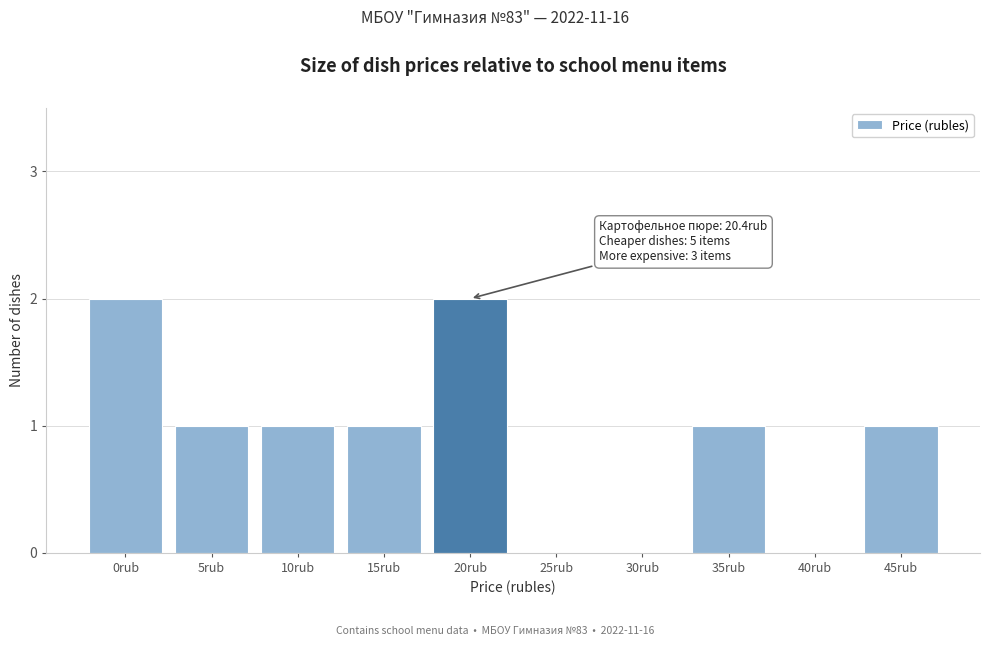

Reading right to left, transcribe all the data shown in this chart.

45rub=1	40rub=0	35rub=1	30rub=0	25rub=0	20rub=2	15rub=1	10rub=1	5rub=1	0rub=2